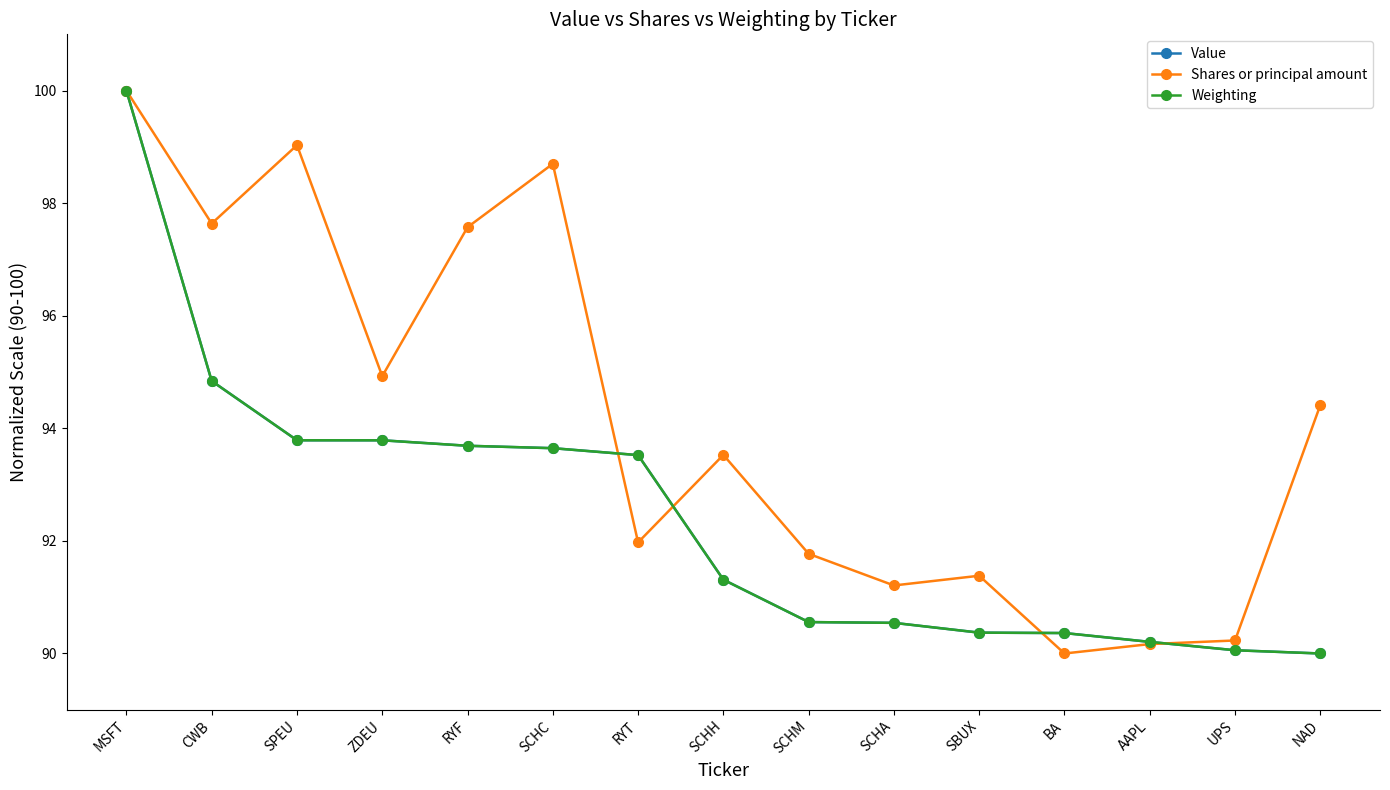

What are all the series names shown in the legend?

Value, Shares or principal amount, Weighting